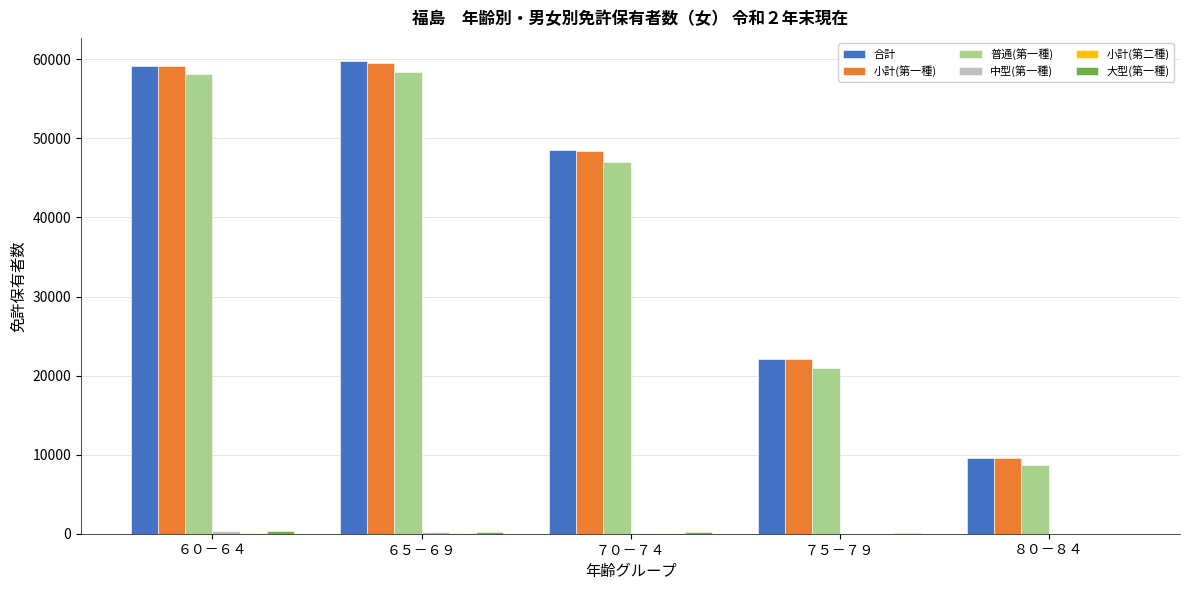

Which series changed the most between ７５－７９ and ８０－８４?

合計